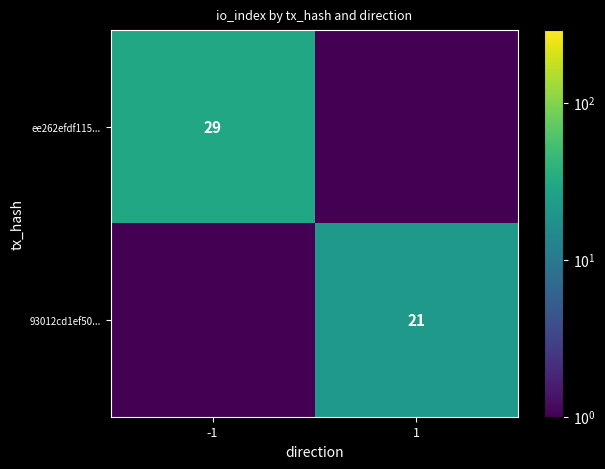

Count the number of data series in this chart.

2